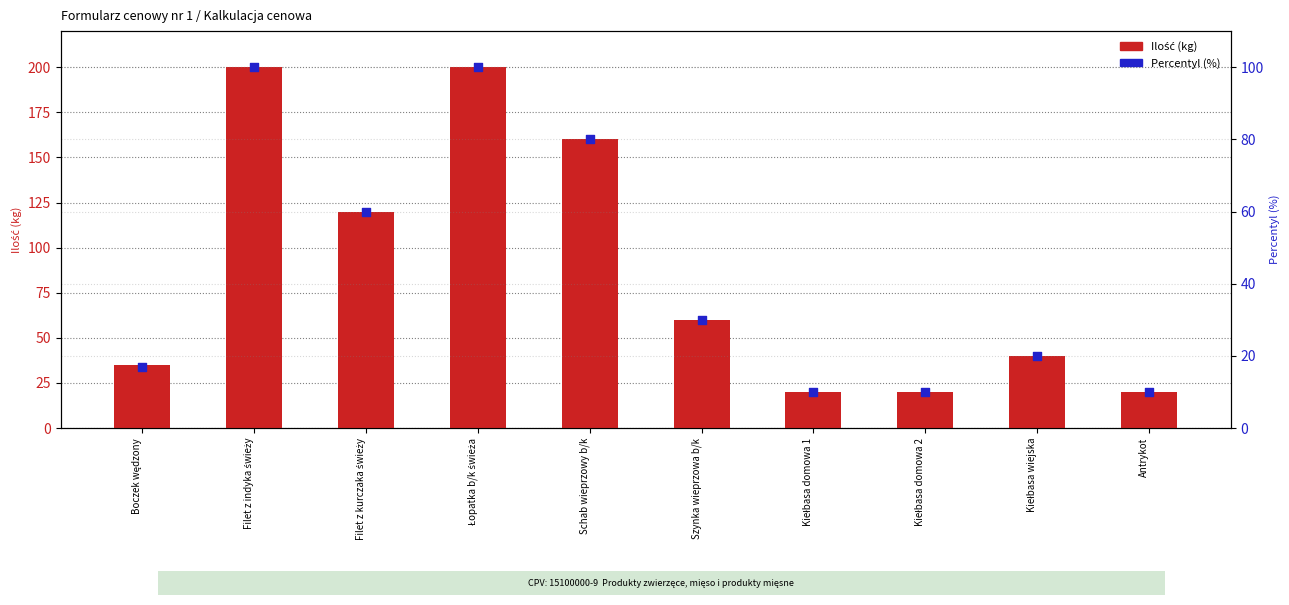

At how many categories does at least one series exceed 197?

2